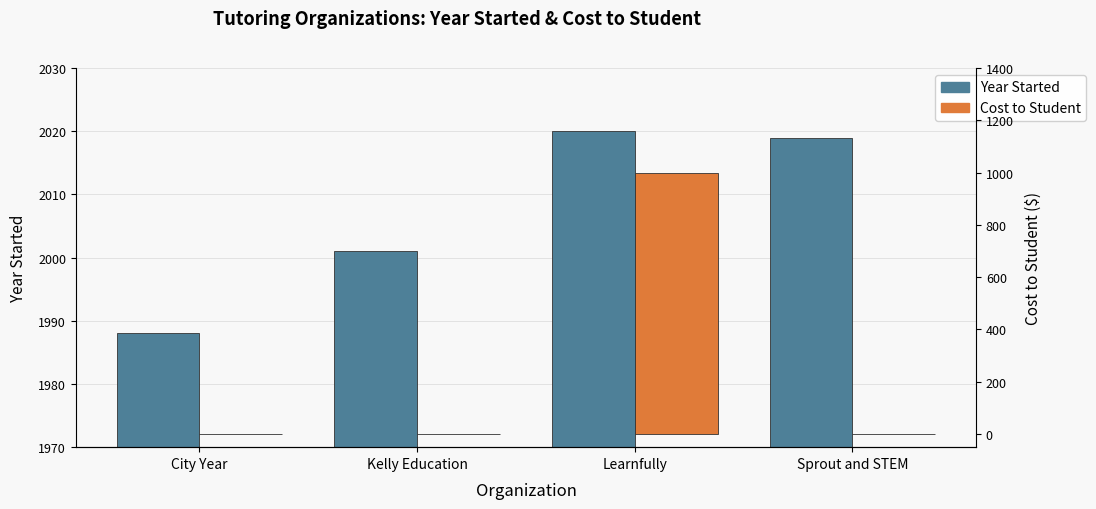

What value does the Year Started series have at City Year, to the nearest 10?

1990